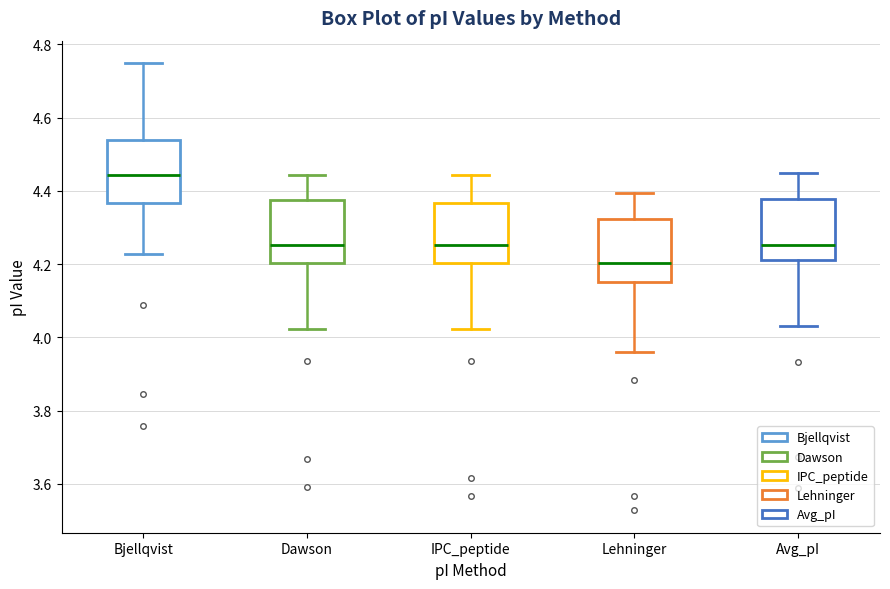

Where is the upper edge of the box for Dawson on the y-axis? The values are not printed on the chart, so give them approximately, as read against the axis.

4.38